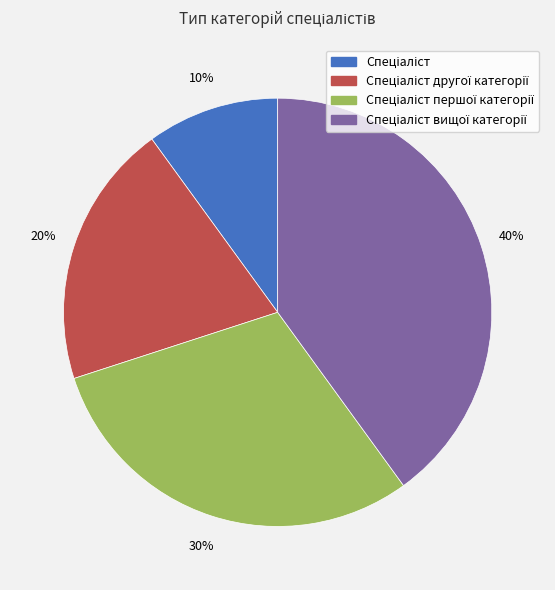

To the nearest percent, what is the average slice percentage?

25%